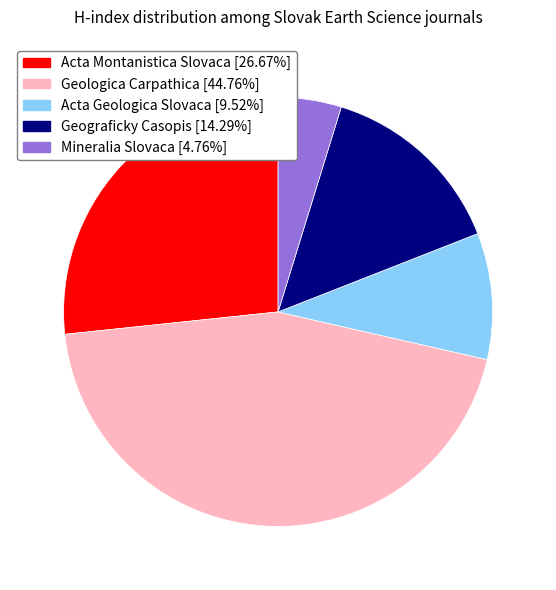

Does any single category account for the majority?

No